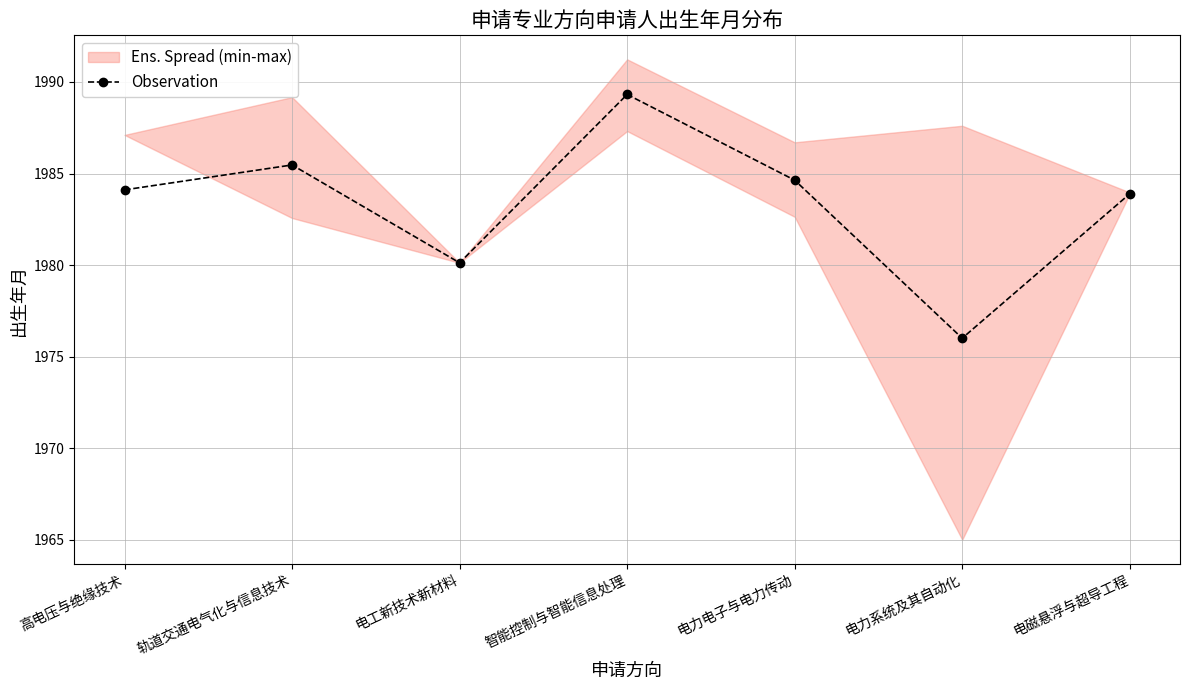

The chart shows a value of 846.4 at 轨道交通电气化与信息技术. True or false?

False